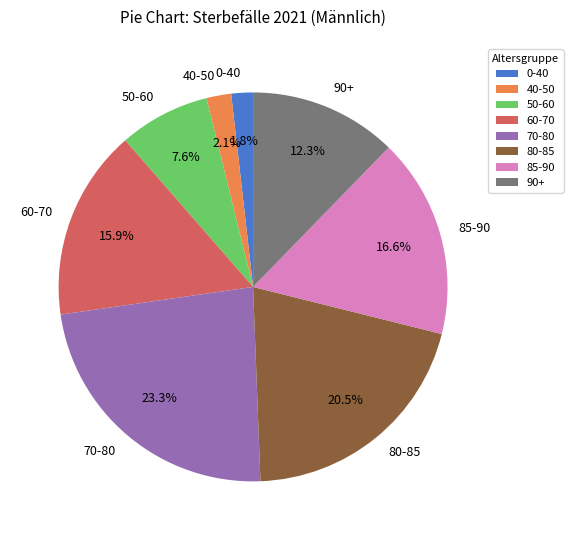

Which category has the biggest portion of the pie?

70-80